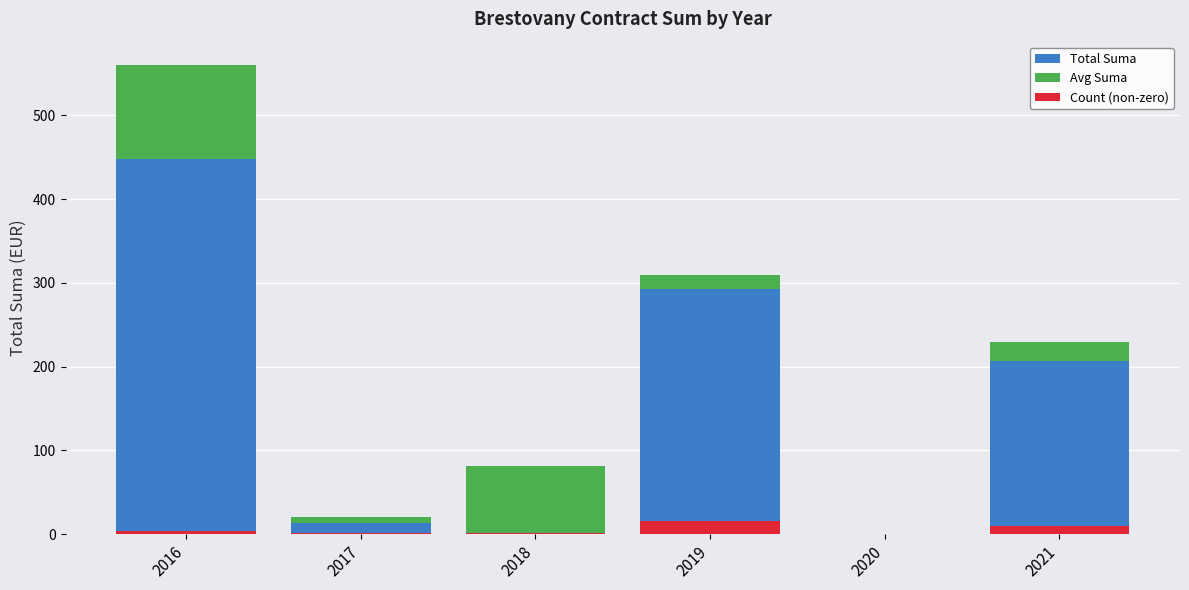

Rank the series at 2017 from highest to lowest value.

Total Suma, Avg Suma, Count (non-zero)